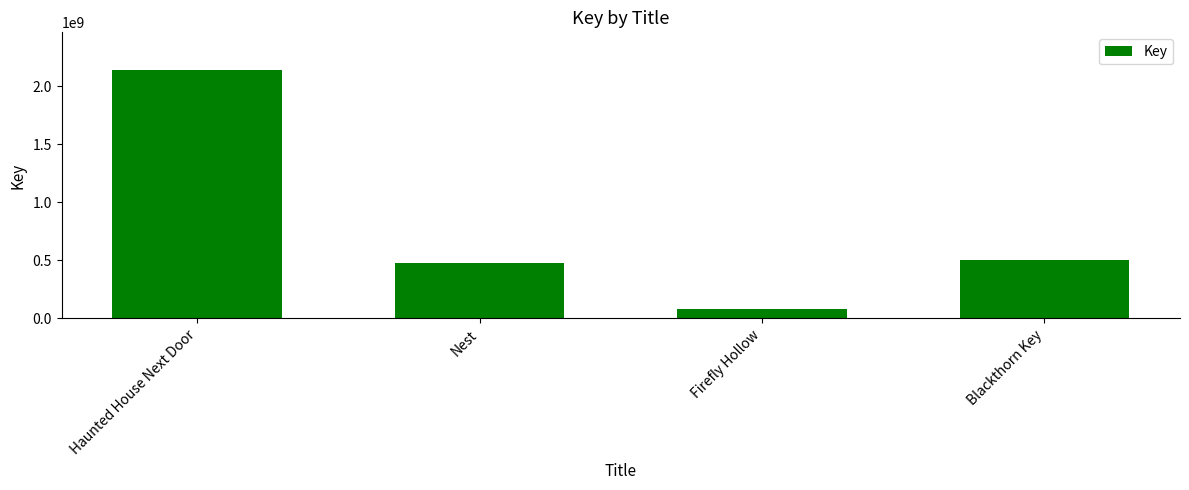

What is the minimum value shown in the chart?

79184628